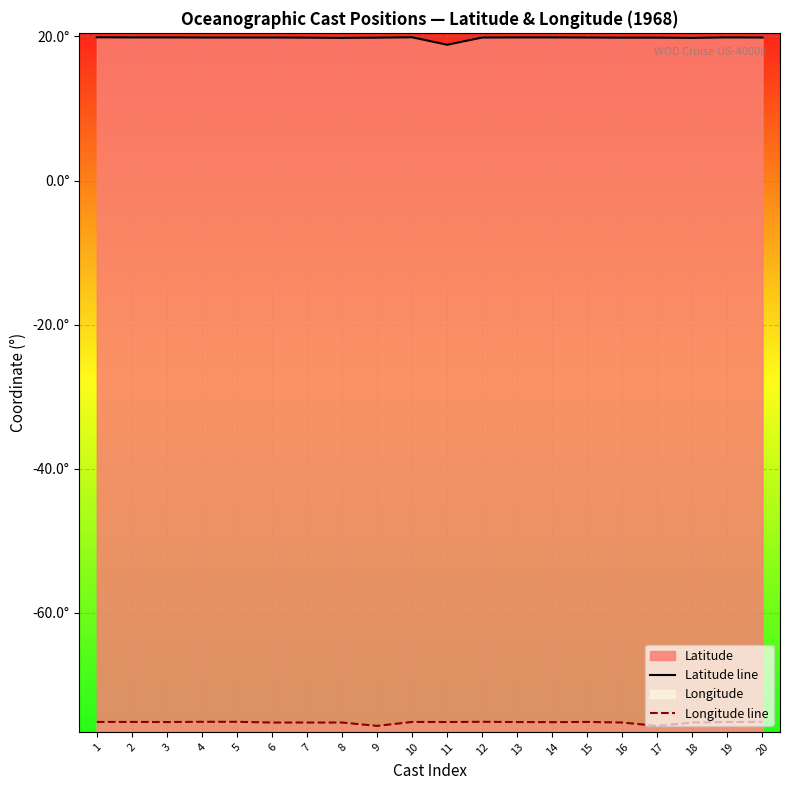

What is the difference between the Longitude line values at 17 and 16?

0.5